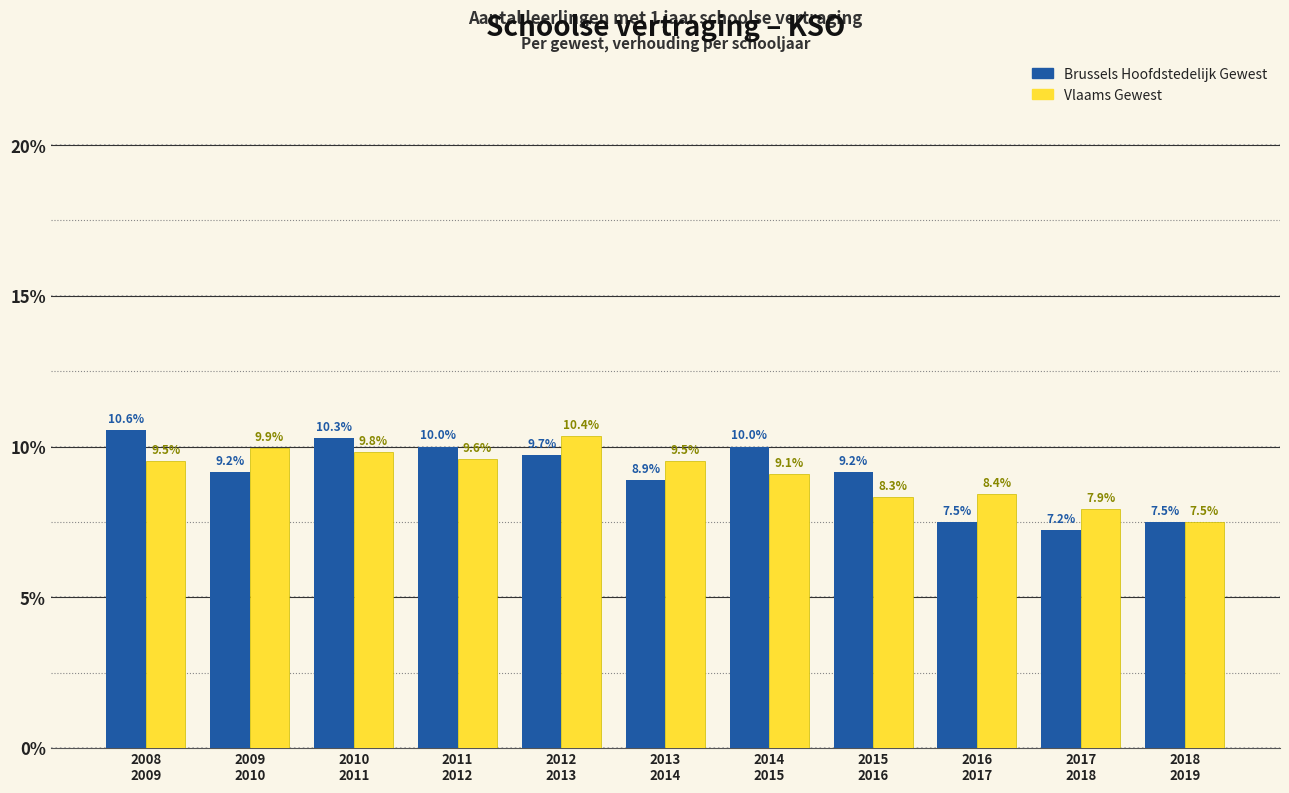

Reading right to left, transcribe all the data shown in this chart.

Brussels Hoofdstedelijk Gewest: 7.5	7.2	7.5	9.2	10.0	8.9	9.7	10.0	10.3	9.2	10.6
Vlaams Gewest: 7.5	7.9	8.4	8.3	9.1	9.5	10.4	9.6	9.8	9.9	9.5